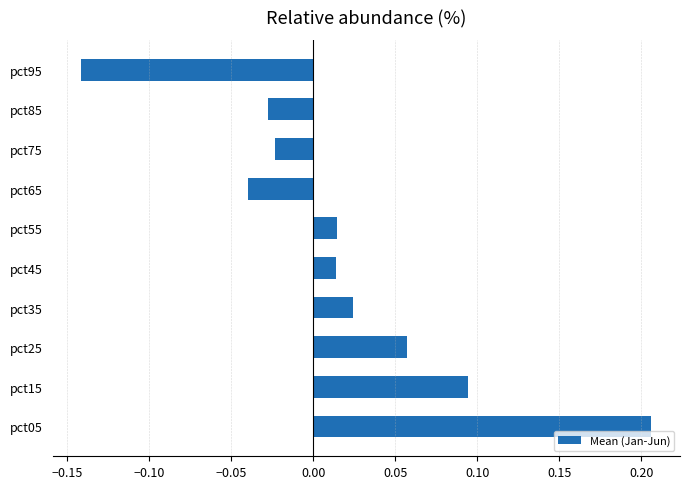

What is the difference between the maximum and minimum values?

0.3